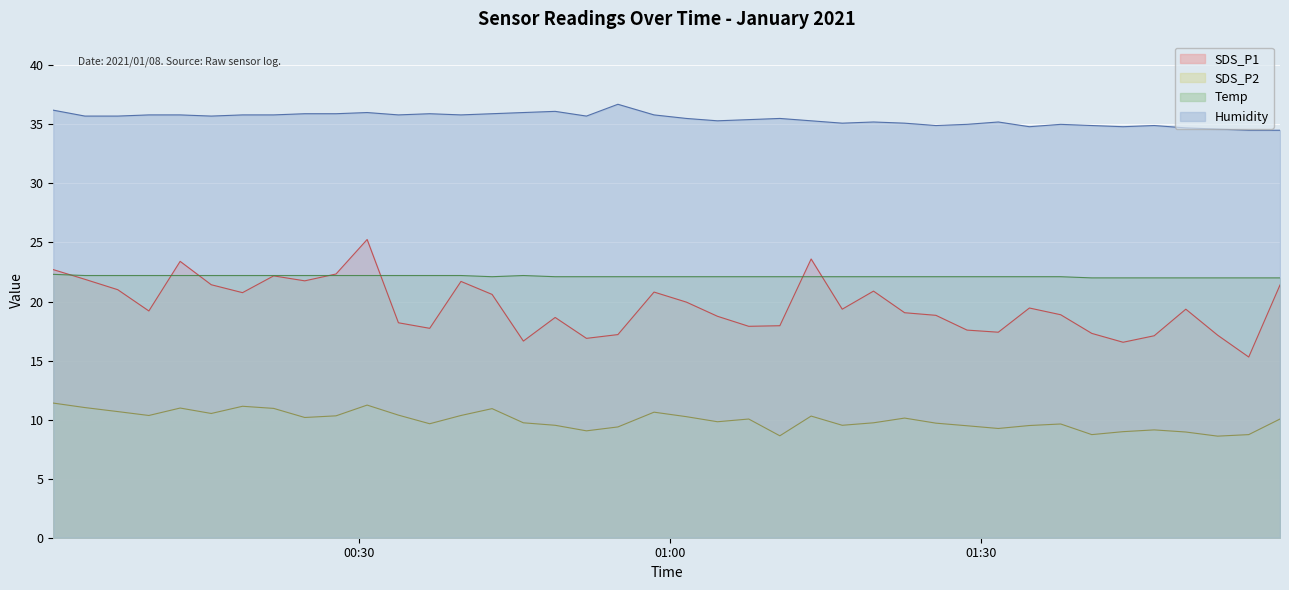

What is the label of the 40th point from the left?

2021/01/08 01:58:48